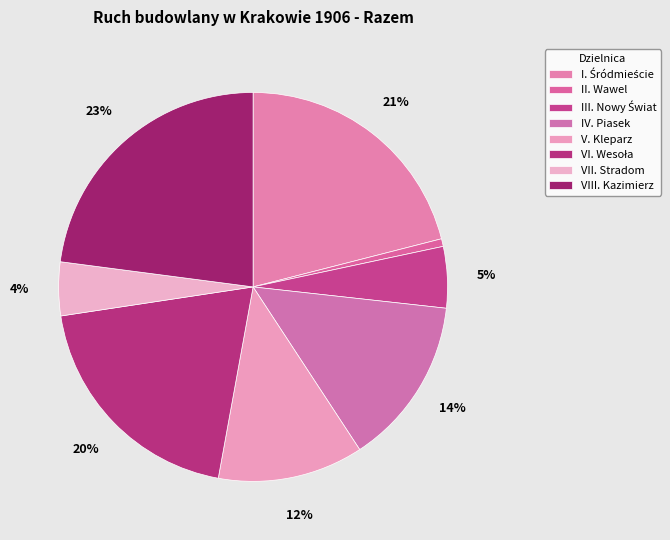

What percentage do III. Nowy Świat and V. Kleparz together represent?

17.2%